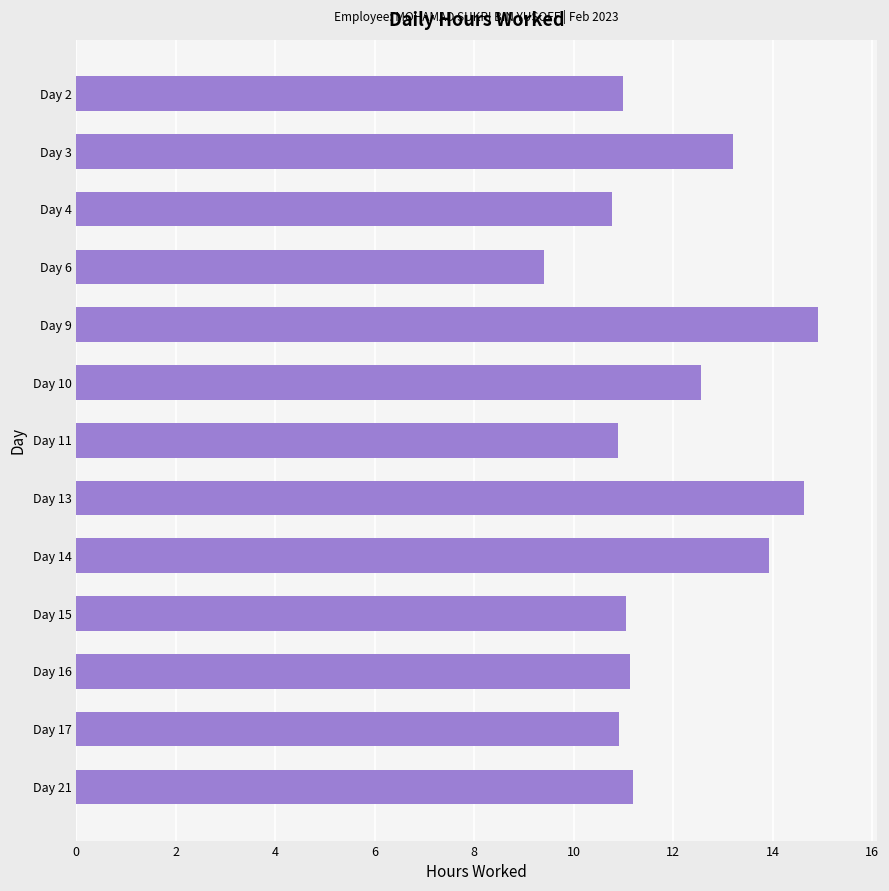

What is the difference between the second highest and second lowest values?

3.9